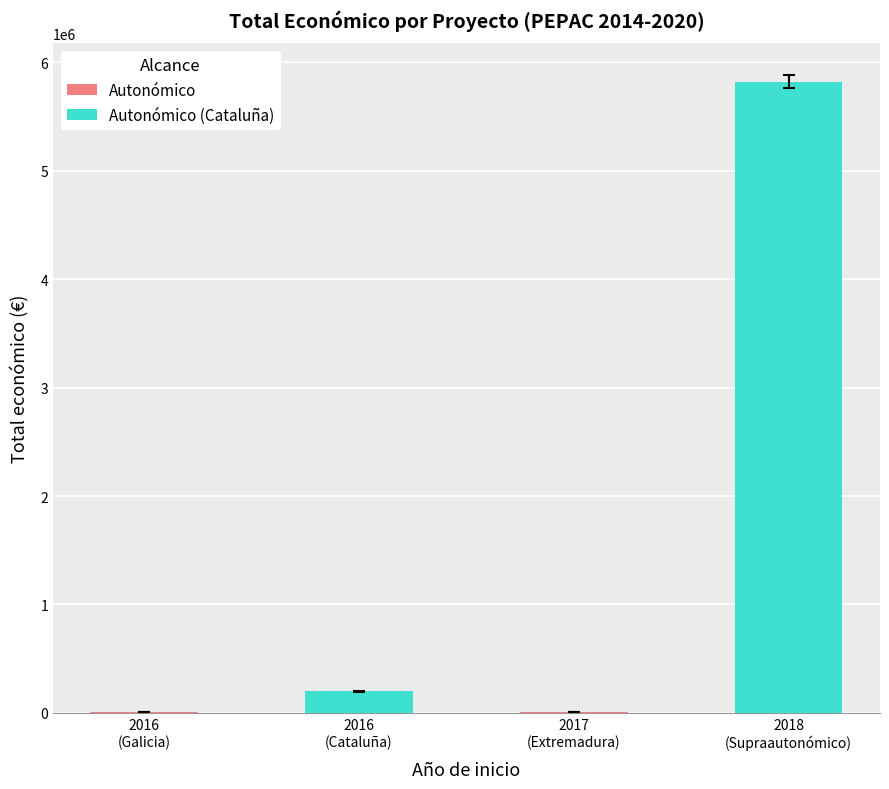

How many bars are there in total?

4